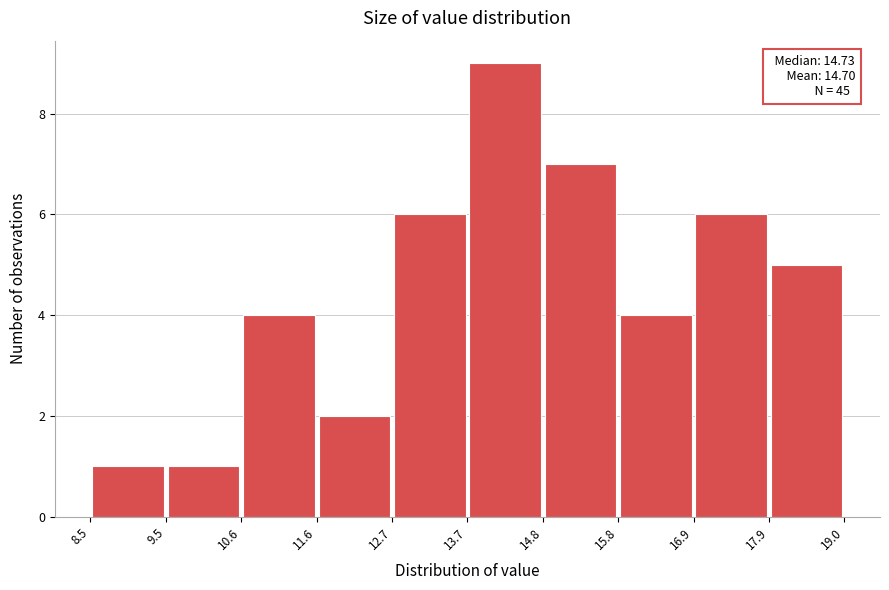

Which range on the x-axis has the tallest bar?

13.7 to 14.8